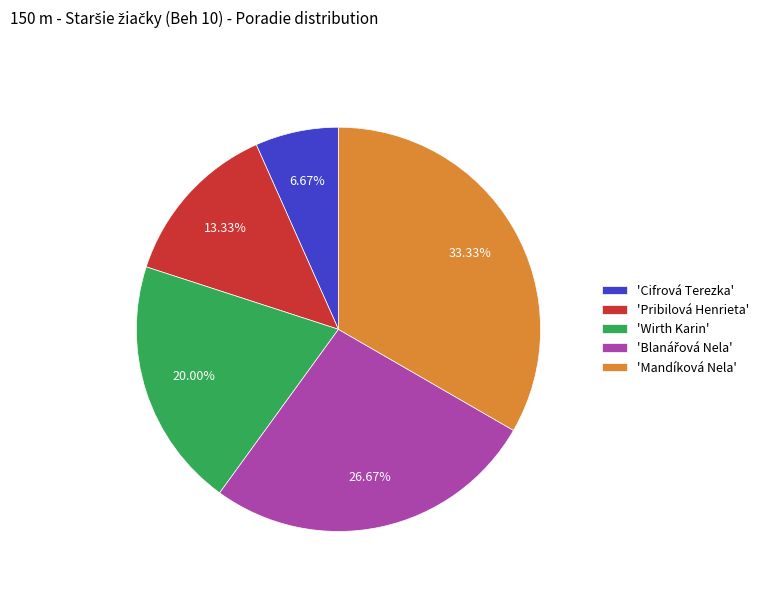

Which has a higher value, 'Mandíková Nela' or 'Cifrová Terezka'?

'Mandíková Nela'